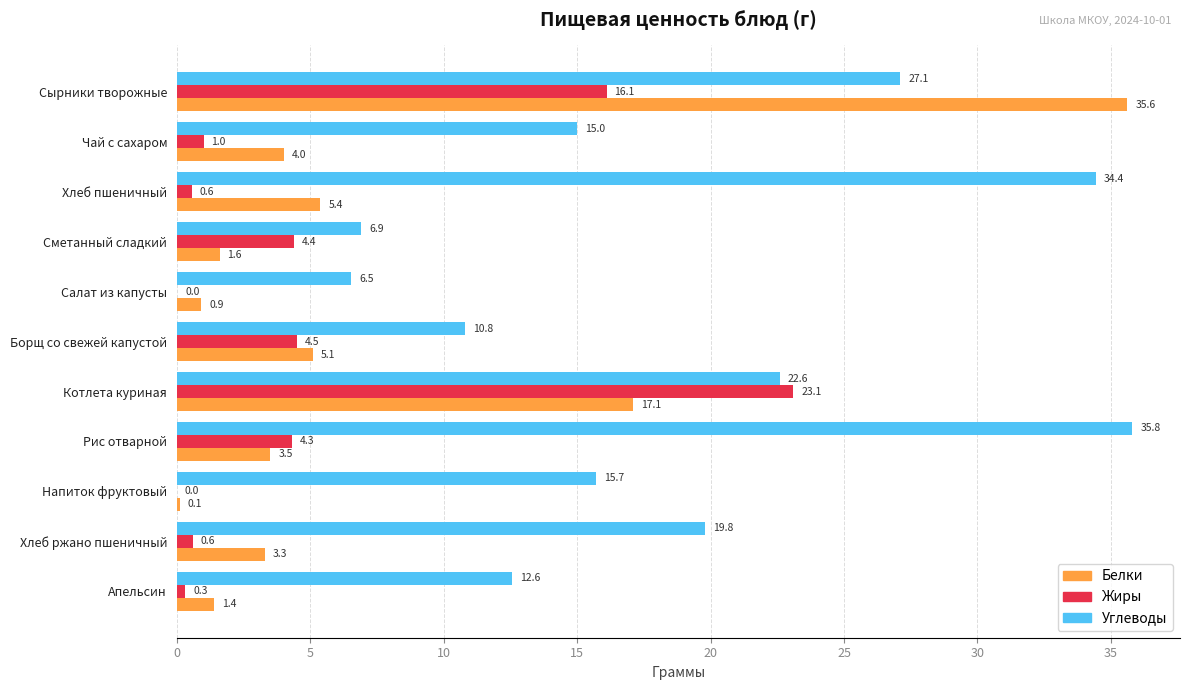

Which series has the largest total across all categories?

Углеводы